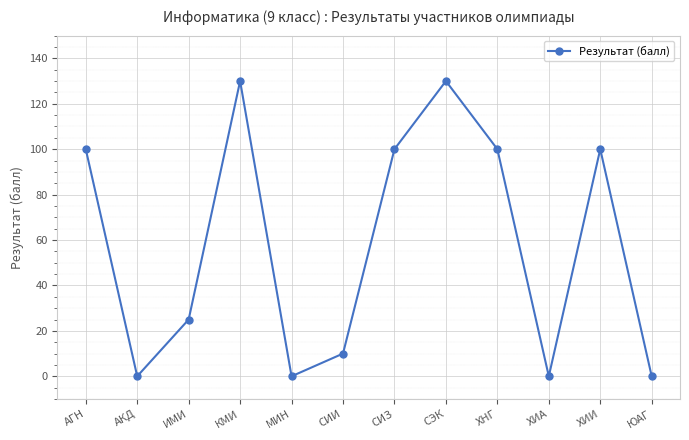

Which has a higher value, СЭК or ИМИ?

СЭК